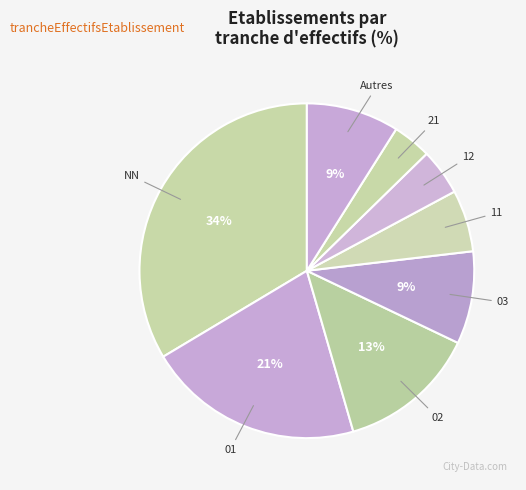

To the nearest percent, what percentage of the pie is NN?

34%